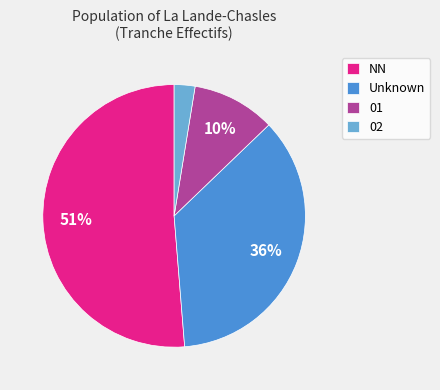

Is it true that Unknown is 21% of the pie?

False